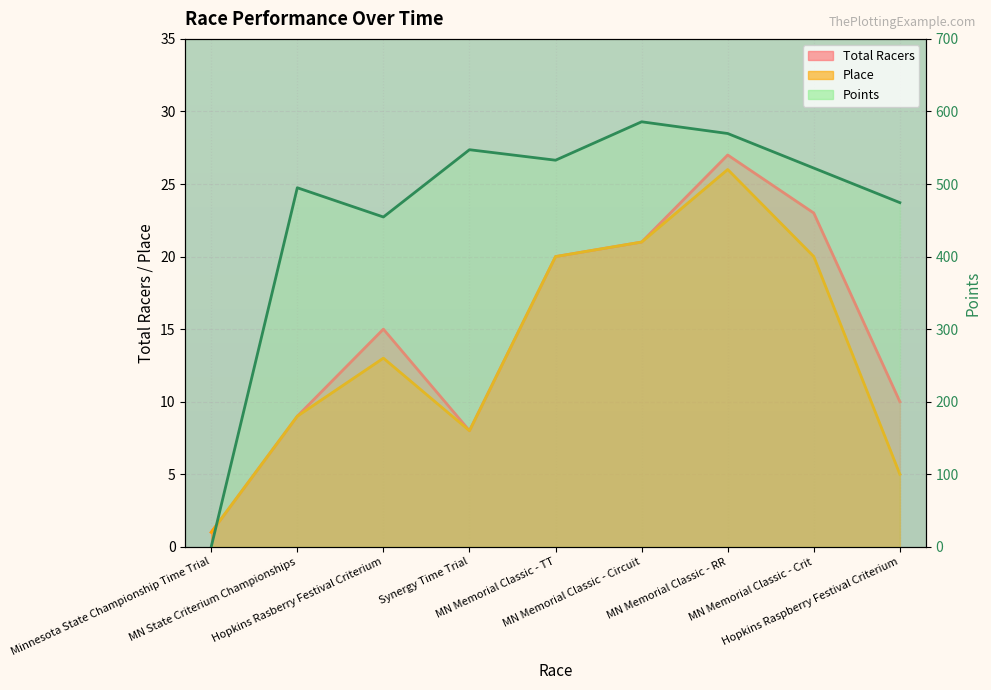

List the labels in order of Place value, smallest first.

Minnesota State Championship Time Trial, Hopkins Raspberry Festival Criterium, Synergy Time Trial, MN State Criterium Championships, Hopkins Rasberry Festival Criterium, MN Memorial Classic - TT, MN Memorial Classic - Crit, MN Memorial Classic - Circuit, MN Memorial Classic - RR